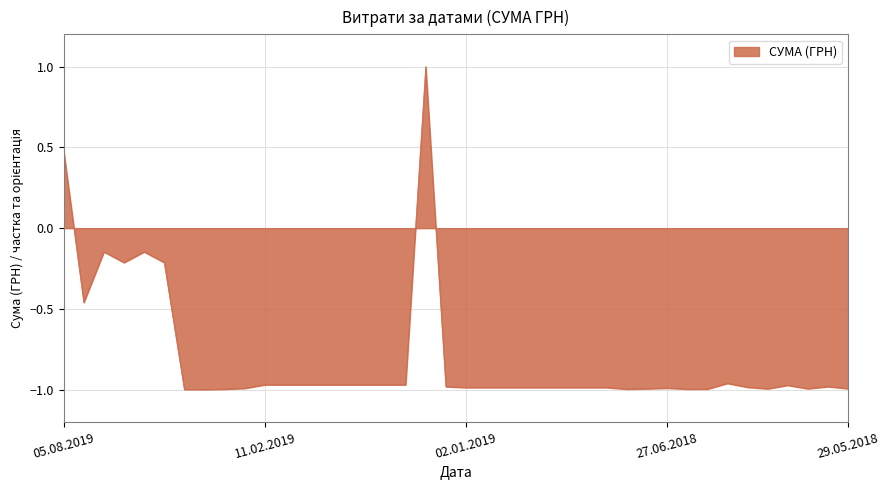

What is the maximum value shown in the chart?

1.0